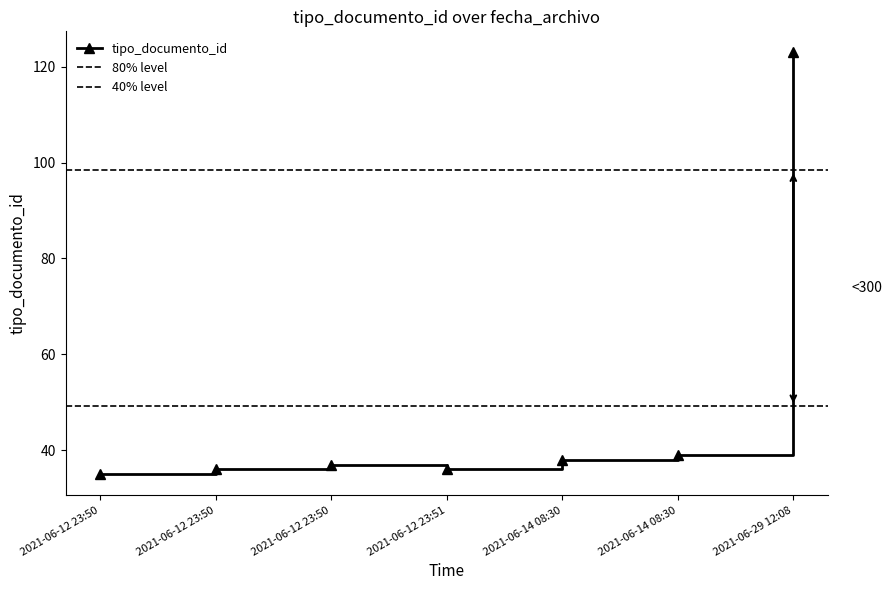

What is the average value?

49